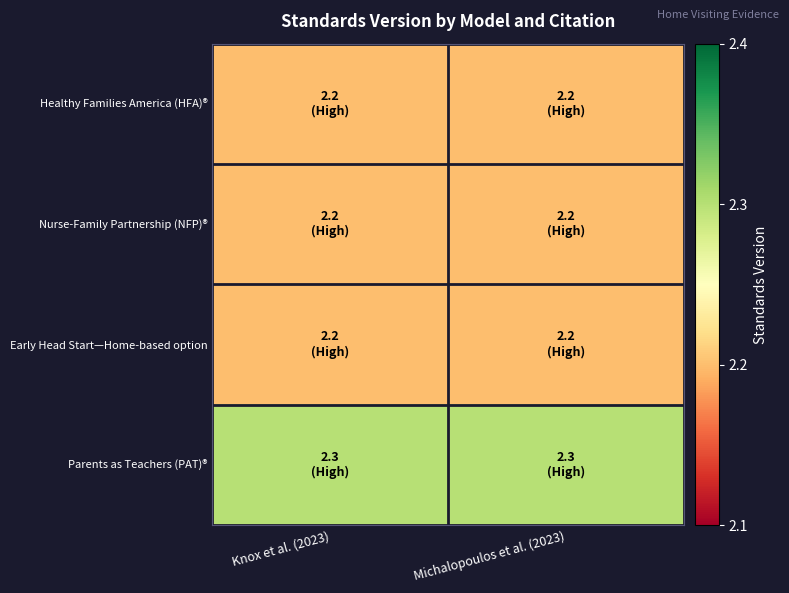

How many series are shown in this chart?

4